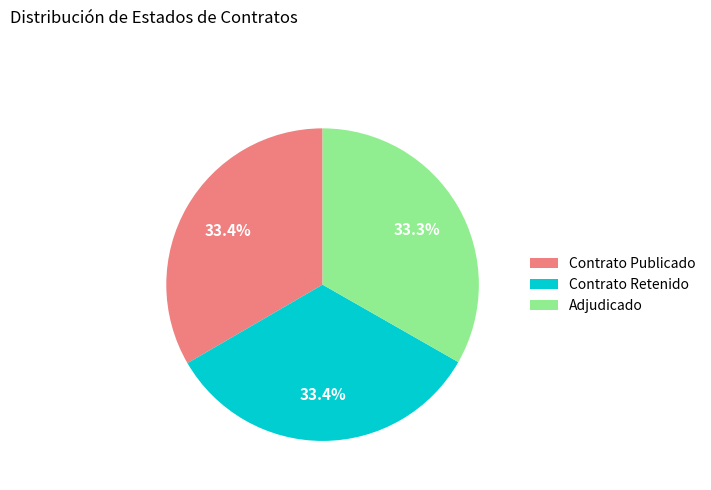

How much of the chart is everything except Adjudicado?

66.7%